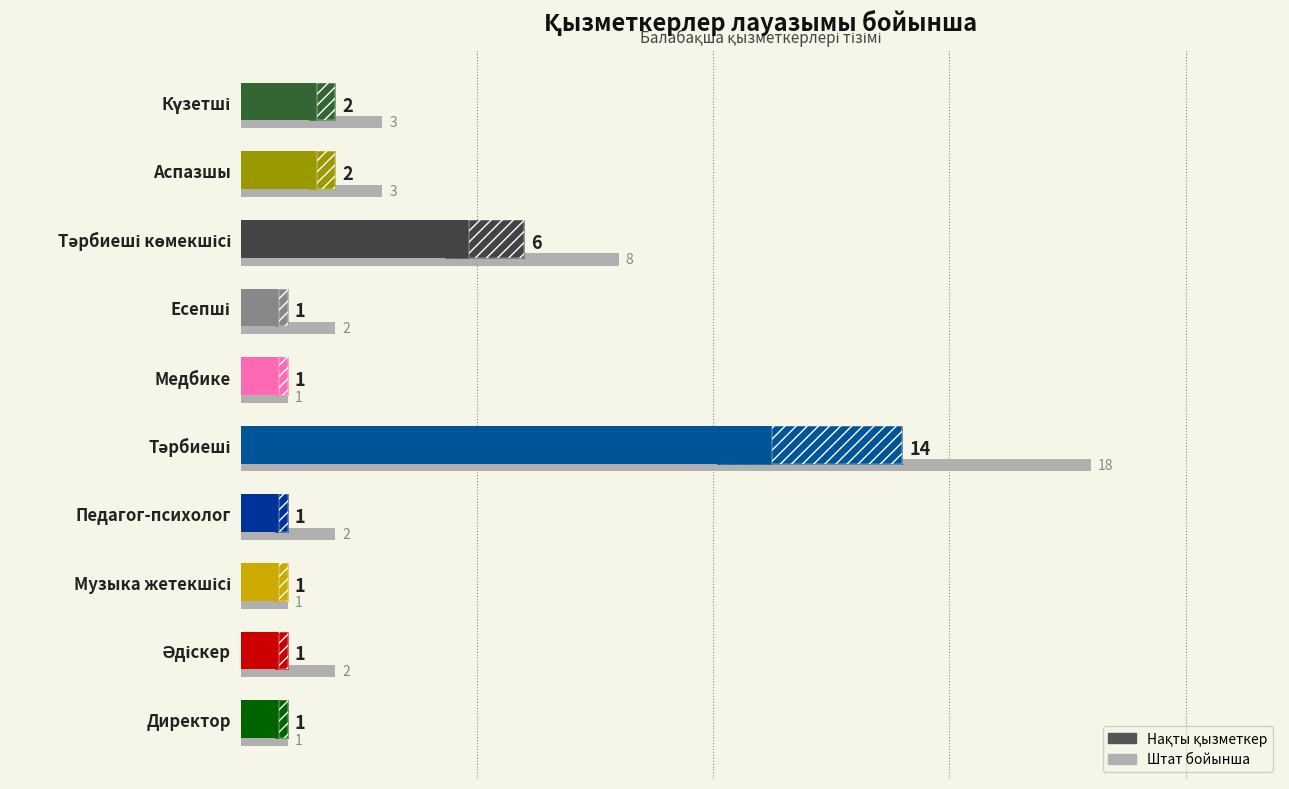

The Жалпы штат series shows 1 at Аспазшы. True or false?

False